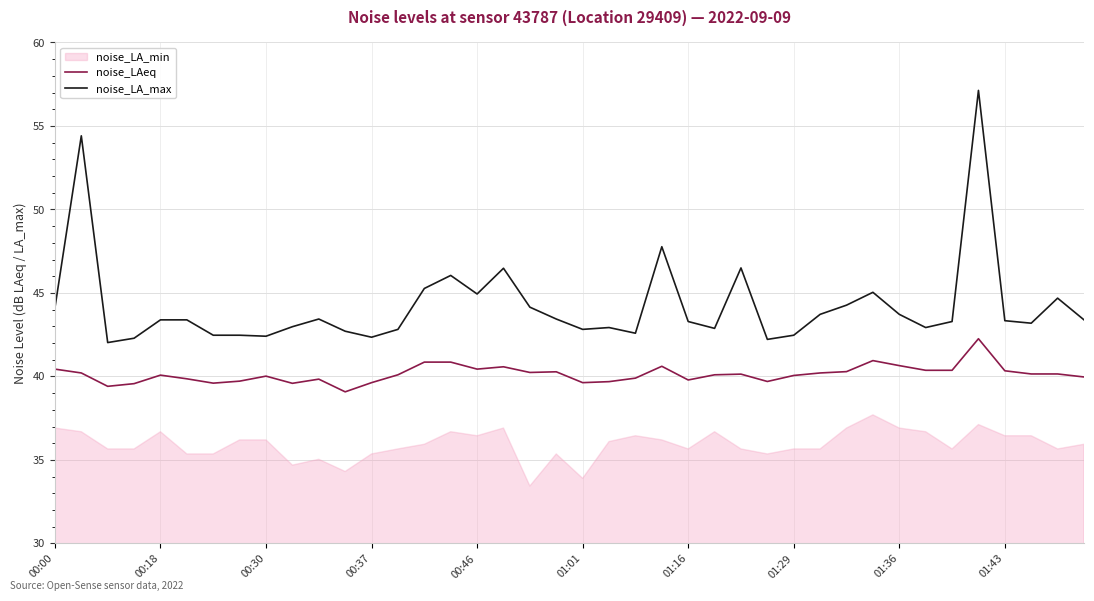

True or false: noise_LA_max has more than 1 points higher than both neighbors.

True